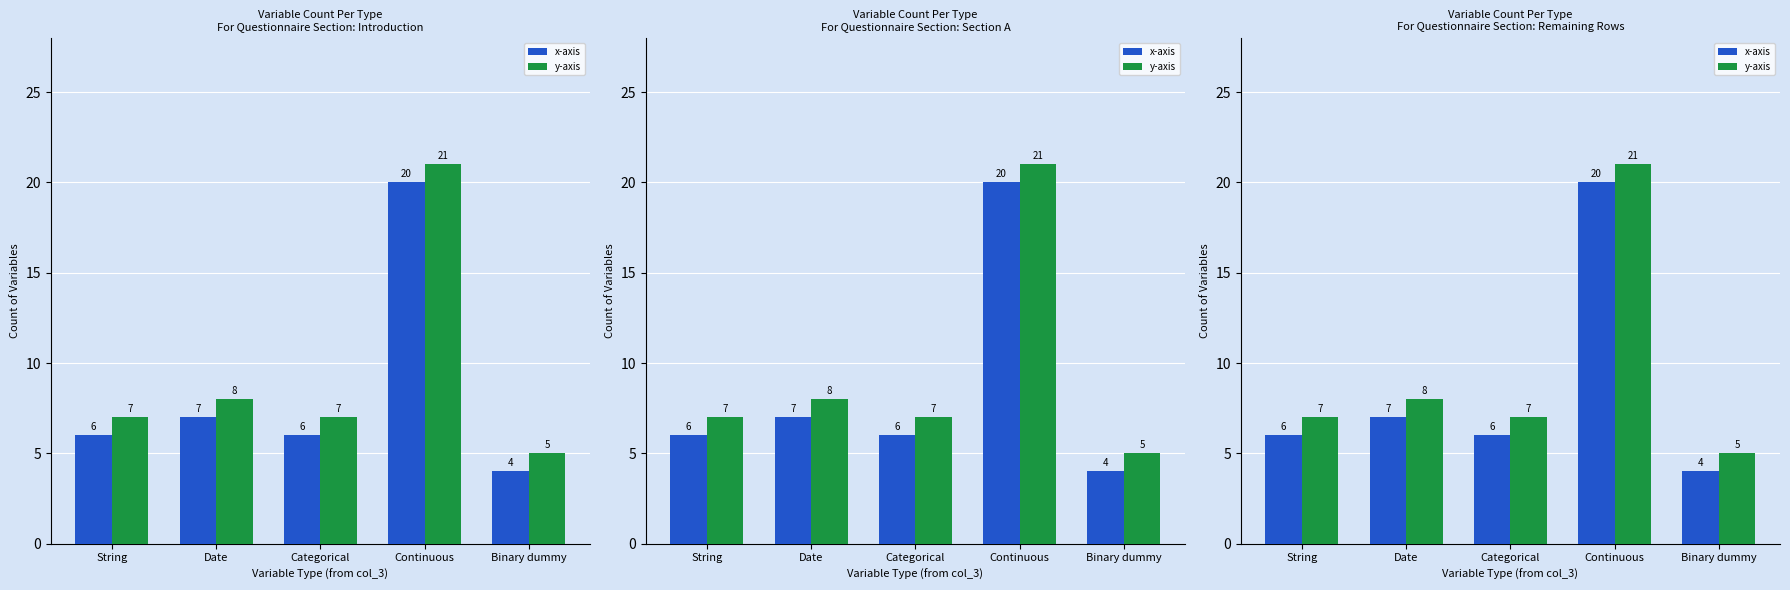

What is the difference between the maximum and minimum values in the y-axis series?

16